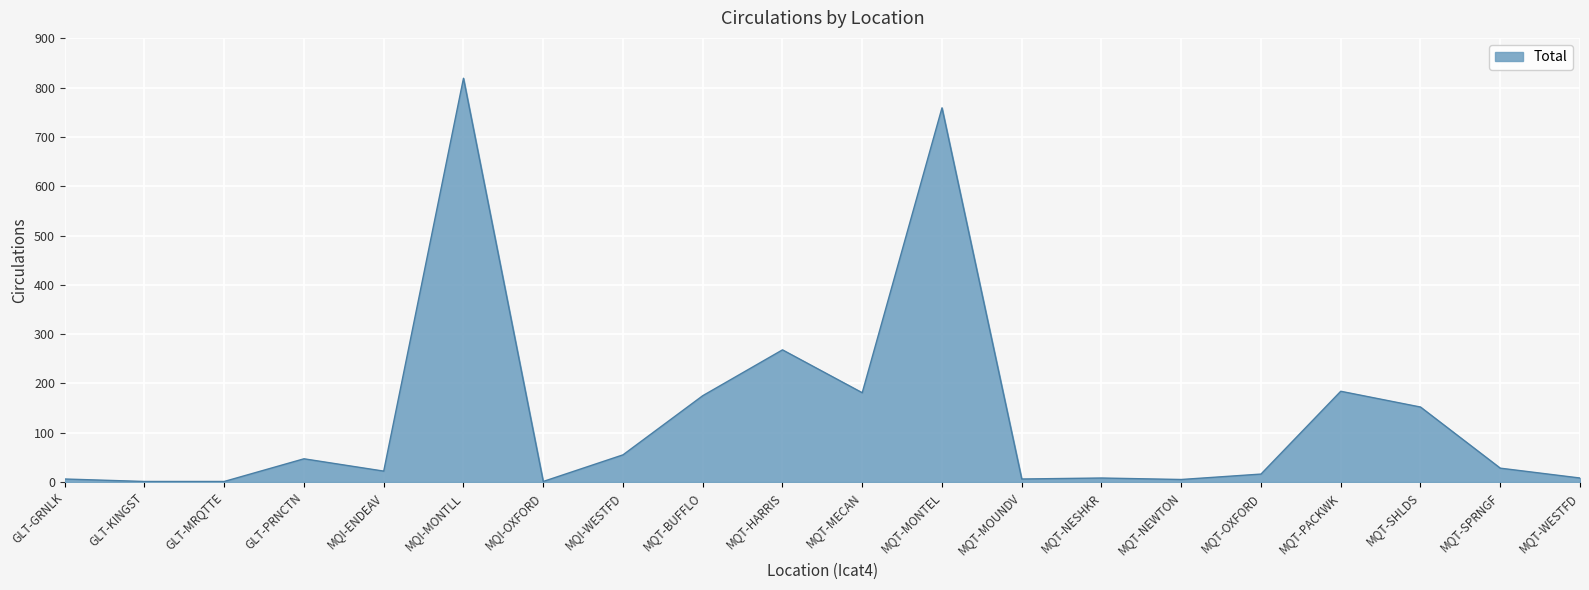

Does the chart display data point markers on the line(s)?

No